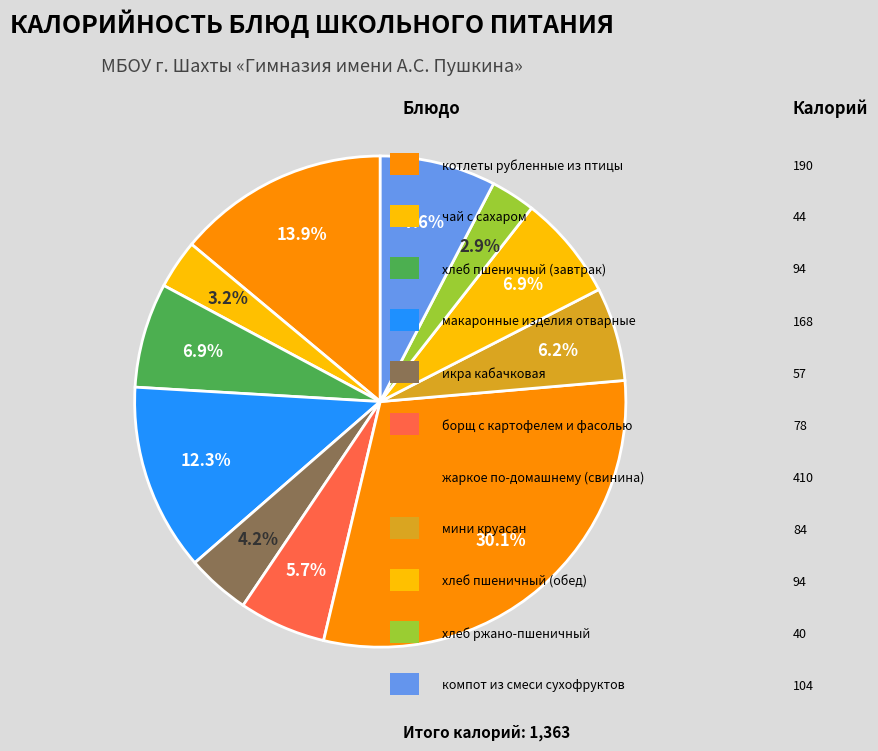

Rank the categories by value from lowest to highest.

хлеб ржано-пшеничный, чай с сахаром, икра кабачковая, борщ с картофелем и фасолью, мини круасан, хлеб пшеничный (завтрак), хлеб пшеничный (обед), компот из смеси сухофруктов, макаронные изделия отварные, котлеты рубленные из птицы, жаркое по-домашнему (свинина)